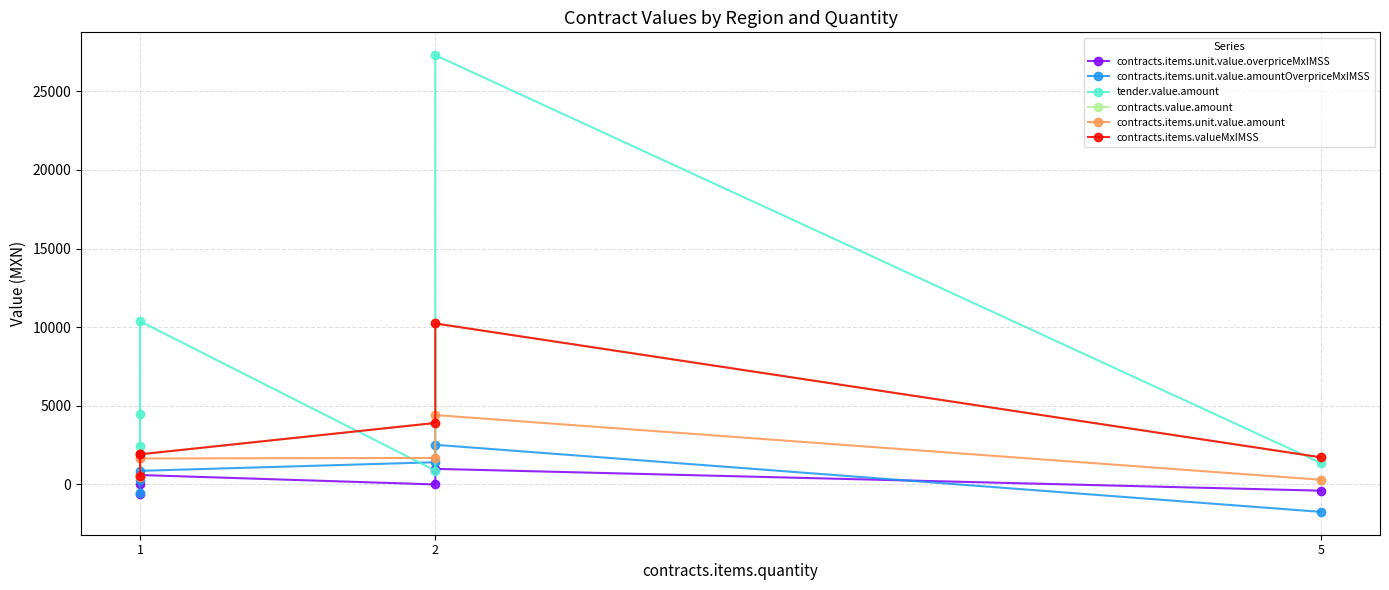

The contracts.items.valueMxIMSS series shows 6436.2 at 2. True or false?

False